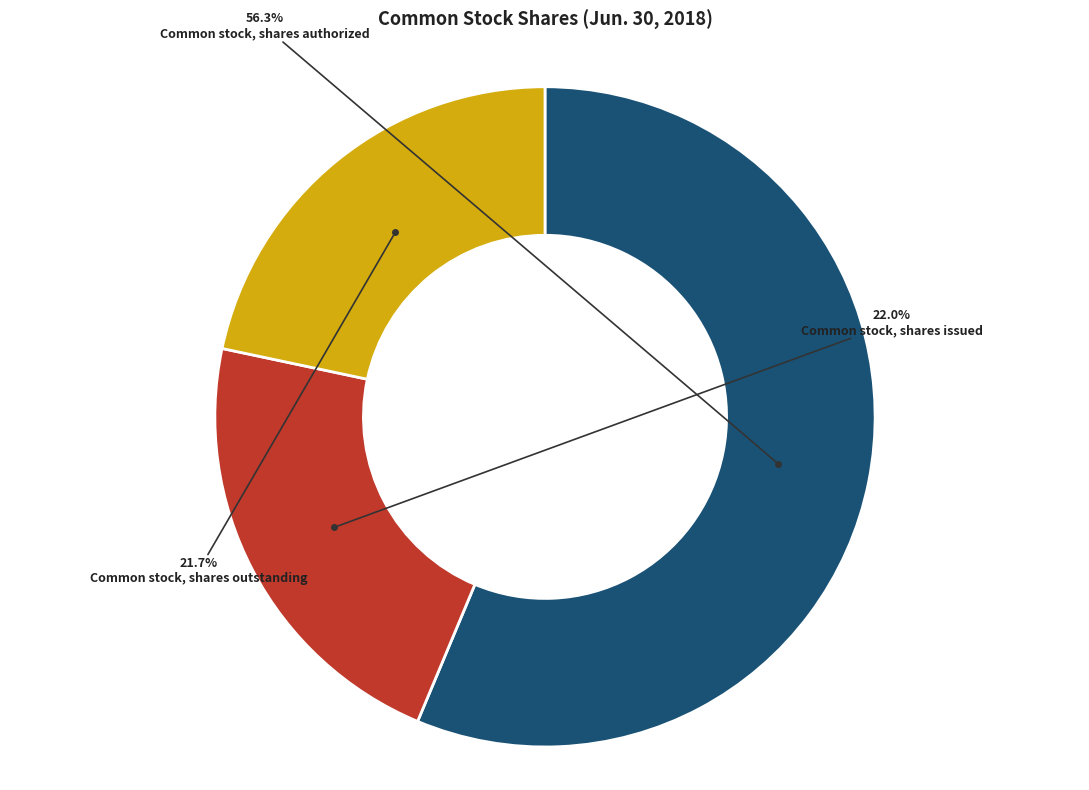

To the nearest percent, what portion does Common stock, shares outstanding represent?

22%